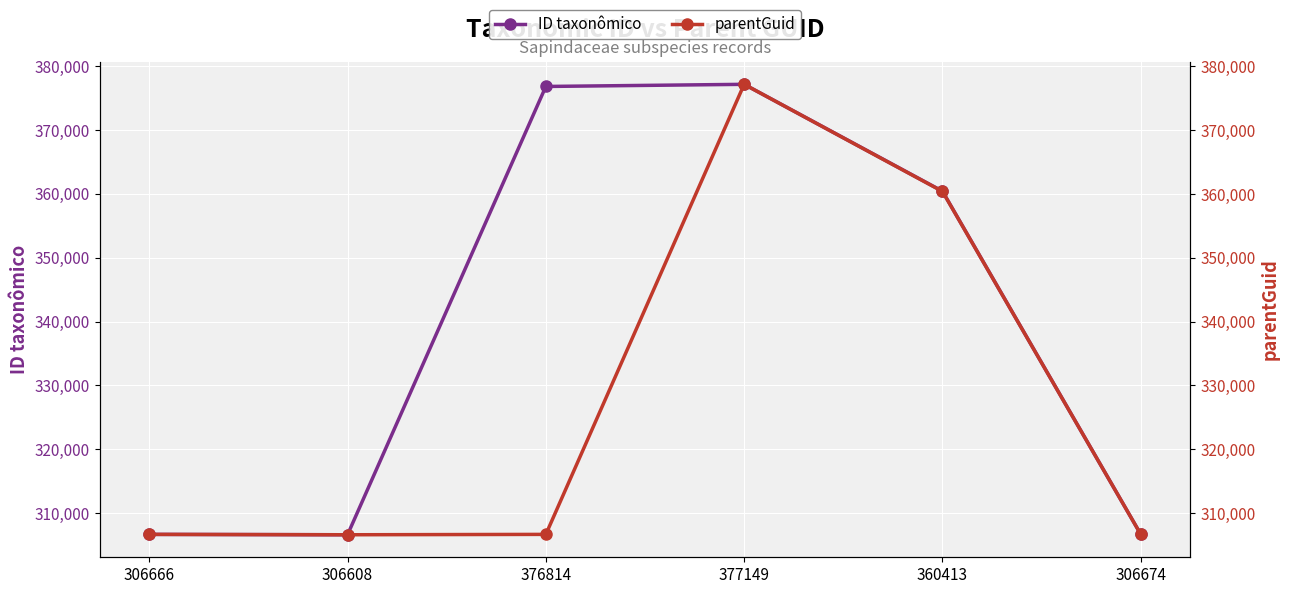

Which has a higher value, 360413 or 306608?

360413